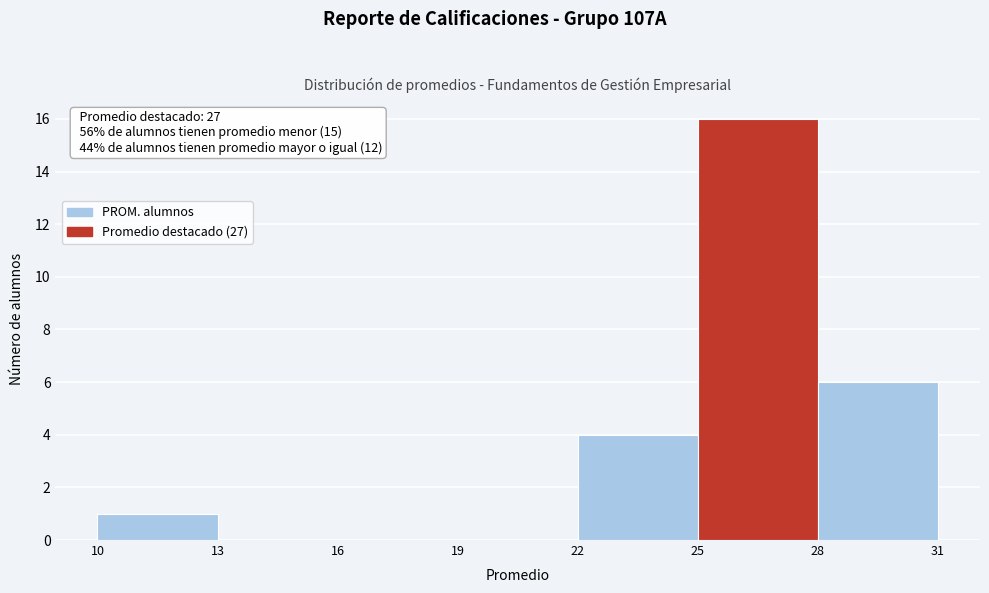

Over which range of the x-axis is the bar tallest?

25 to 28